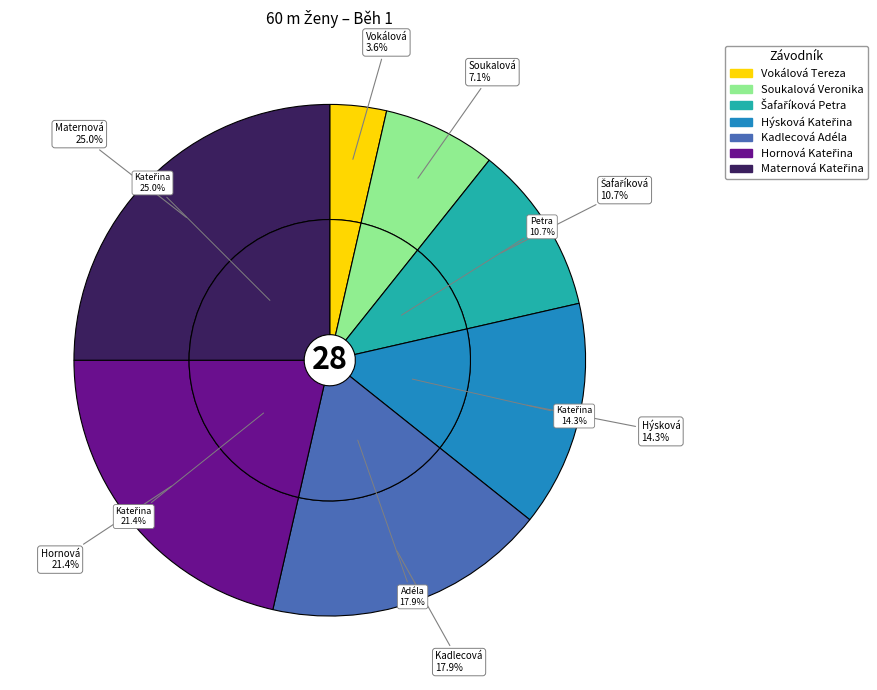

True or false: Soukalová Veronika accounts for 7% of the total.

True